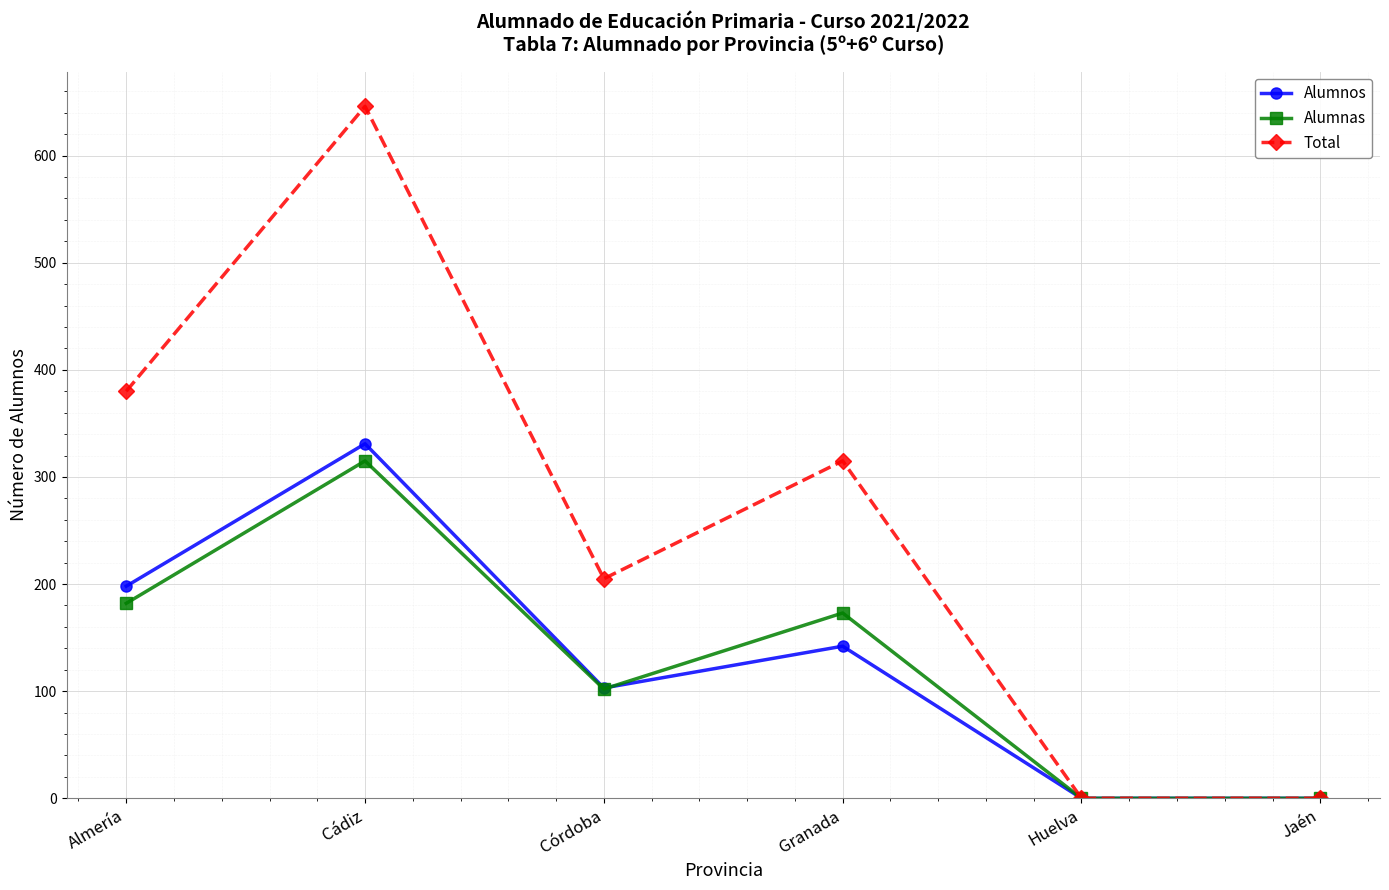

Reading right to left, extract all data points from this chart.

Alumnos: Jaén=0	Huelva=0	Granada=142	Córdoba=103	Cádiz=331	Almería=198
Alumnas: Jaén=0	Huelva=0	Granada=173	Córdoba=102	Cádiz=315	Almería=182
Total: Jaén=0	Huelva=0	Granada=315	Córdoba=205	Cádiz=646	Almería=380